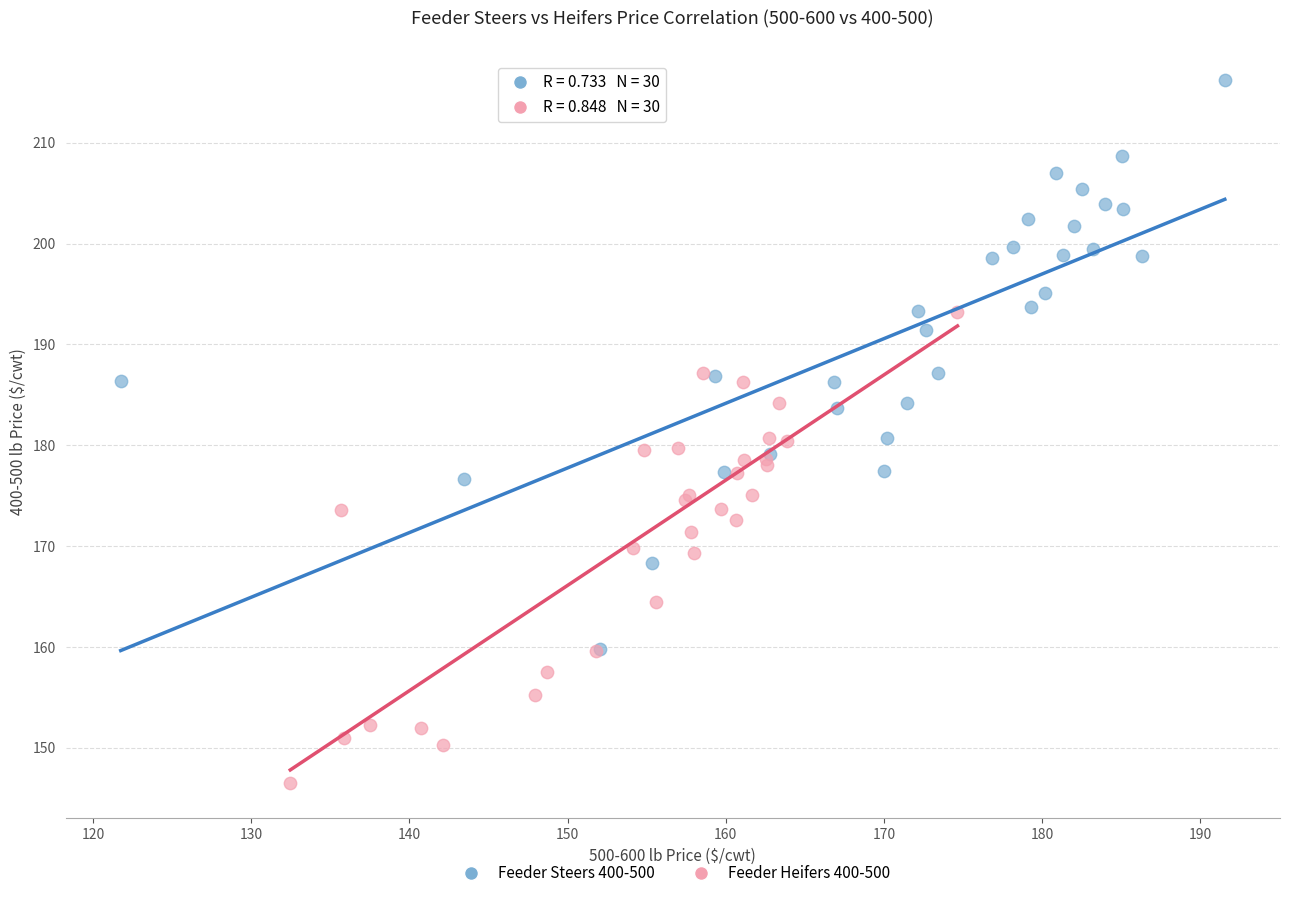

Which series contains the lowest Y value?

Feeder Heifers 400-500